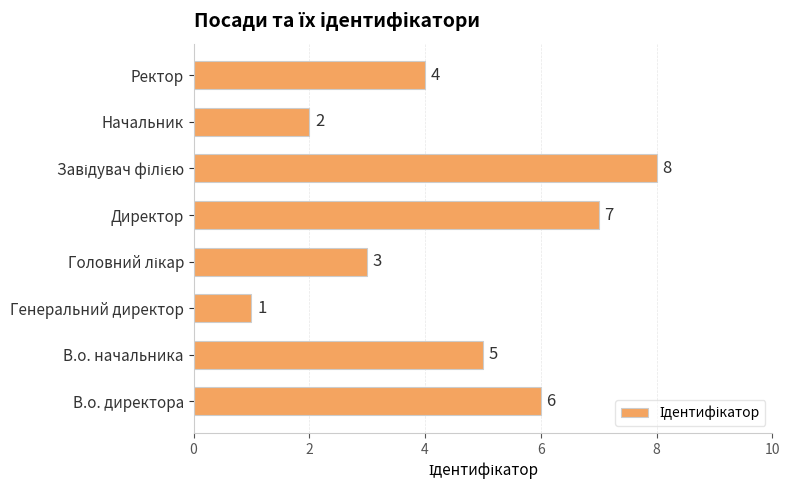

Which has a higher value, Генеральний директор or Начальник?

Начальник